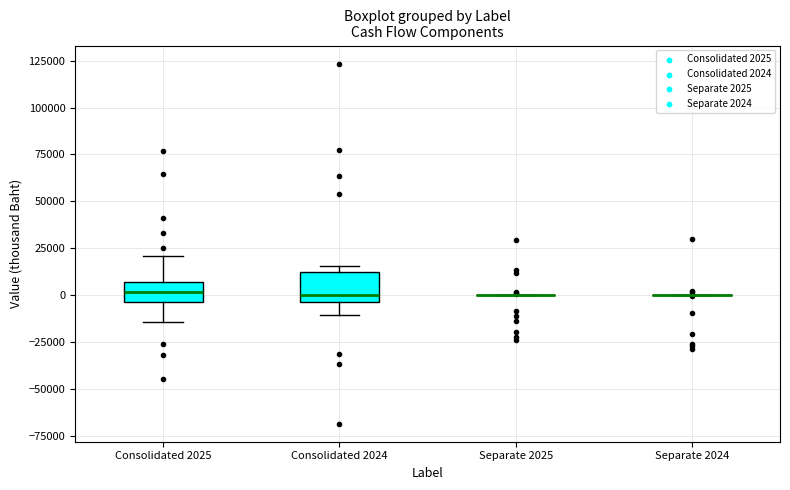

Where is the upper edge of the box for Consolidated 2024 on the y-axis? The values are not printed on the chart, so give them approximately, as read against the axis.

10000